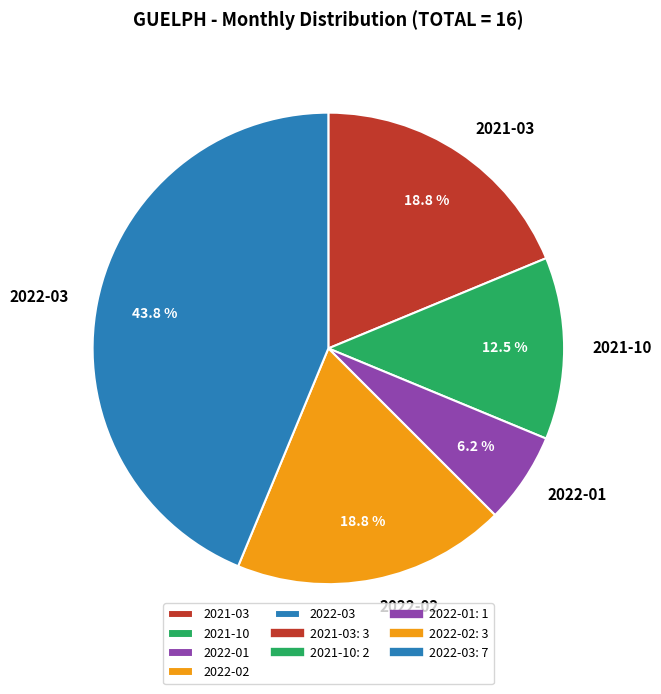

To the nearest percent, what percentage of the pie is 2022-01?

6%